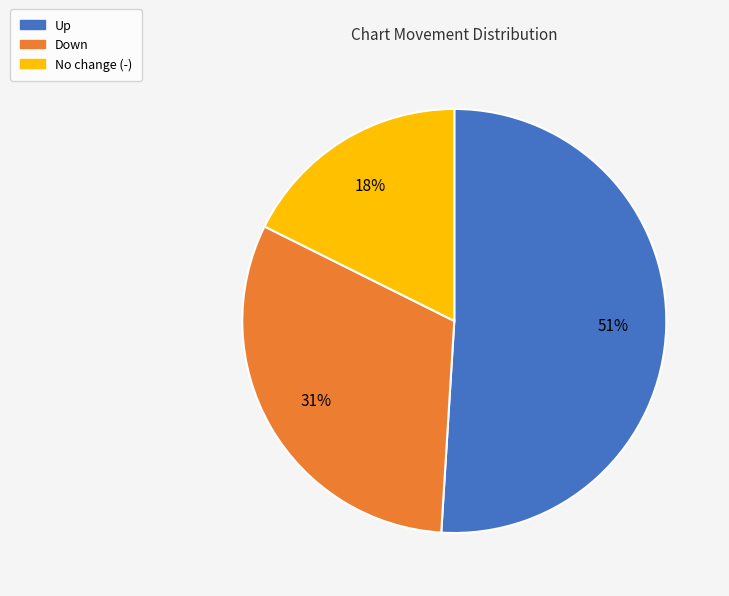

Is there a majority slice in this chart?

Yes